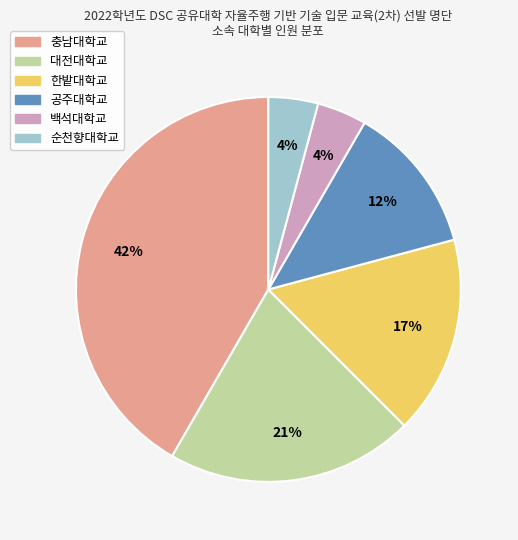

Which slice is the largest?

충남대학교